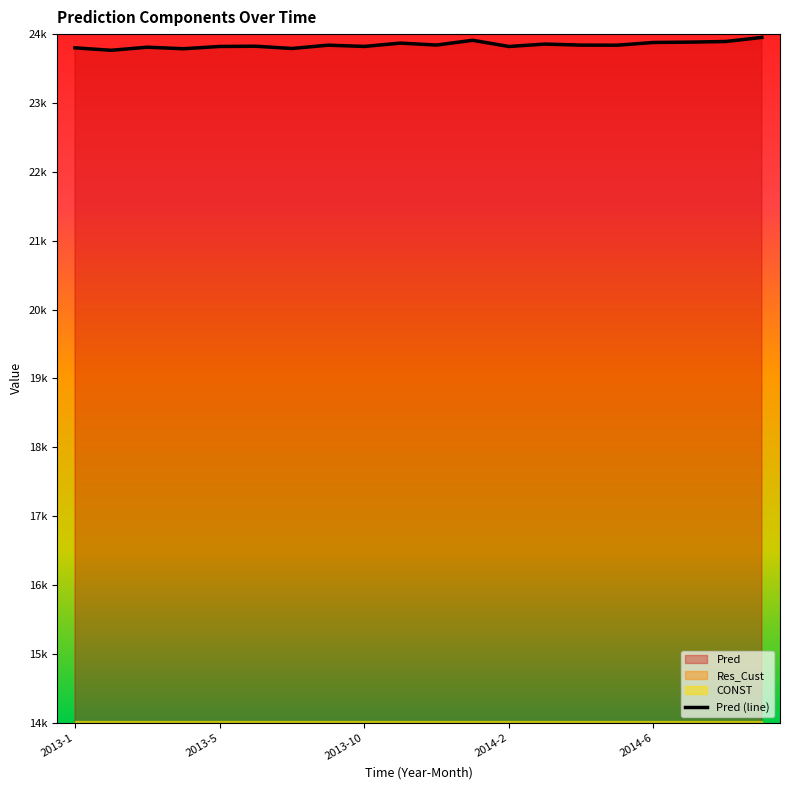

What is the change in value from 2014-2 to 10?

+54.2